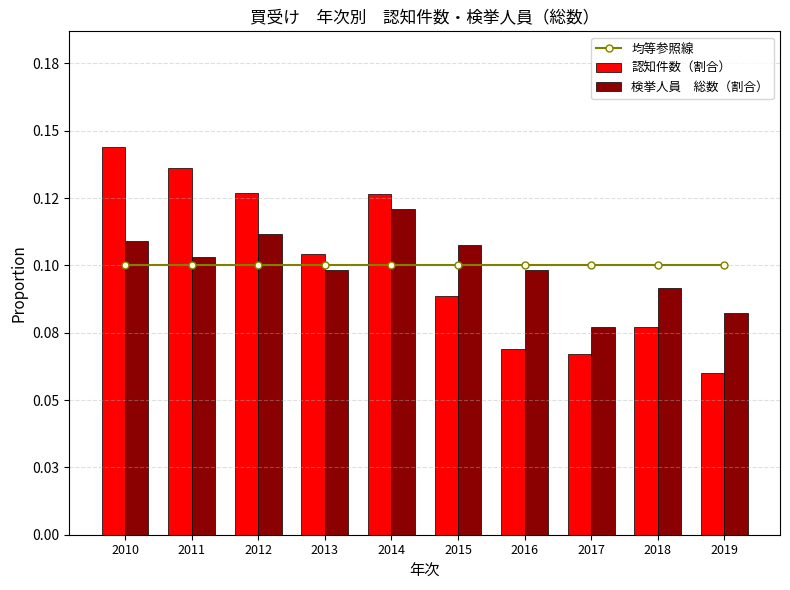

Which series changed the most between 2014 and 2018?

認知件数（割合）